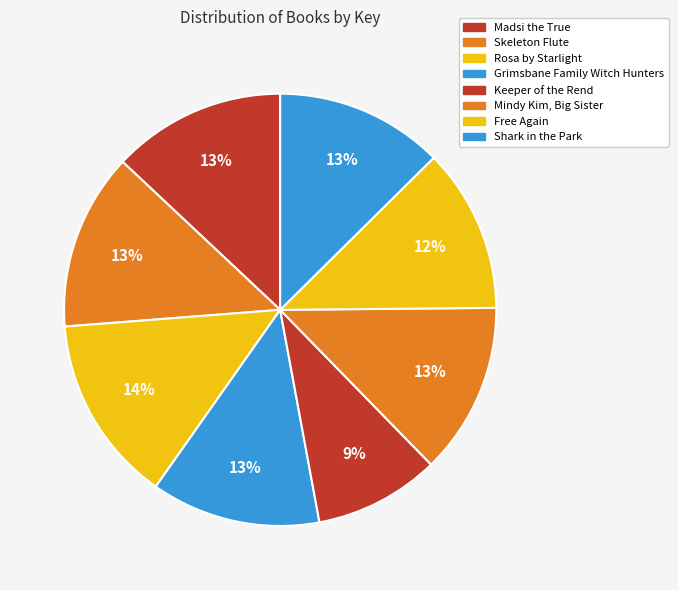

True or false: Shark in the Park accounts for 13% of the total.

True